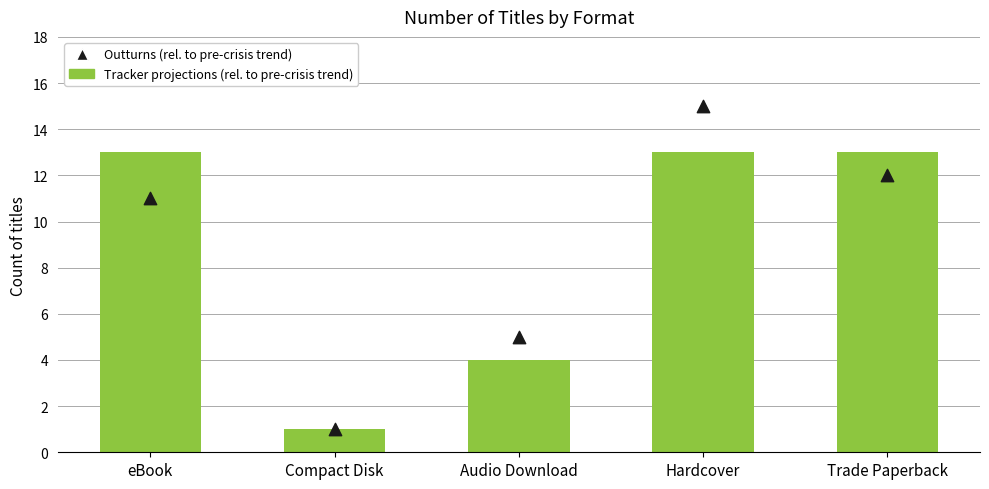

What is the total value across all series at Hardcover?

28